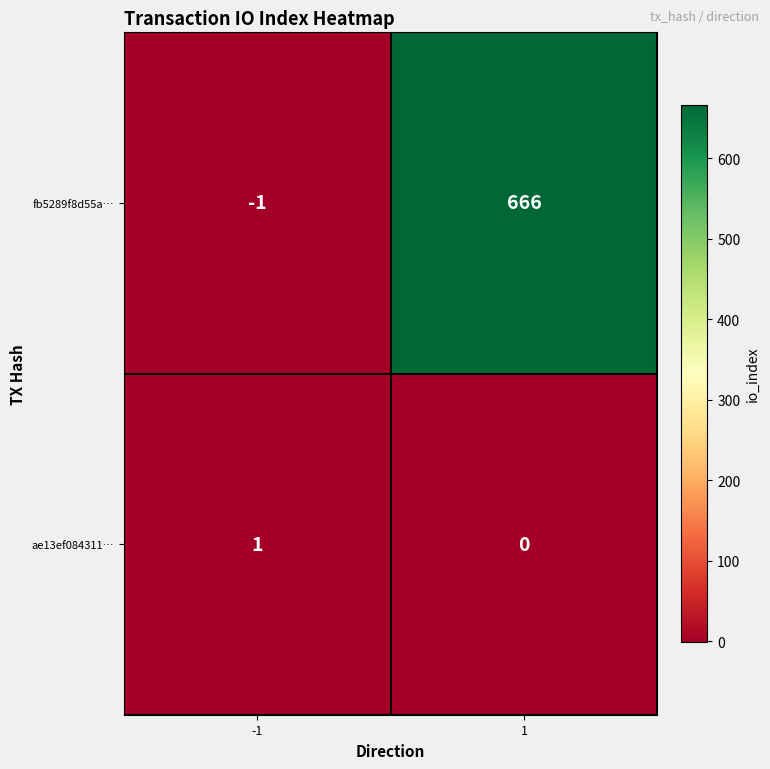

Rank the series at -1 from lowest to highest value.

fb5289f8d55a…, ae13ef084311…